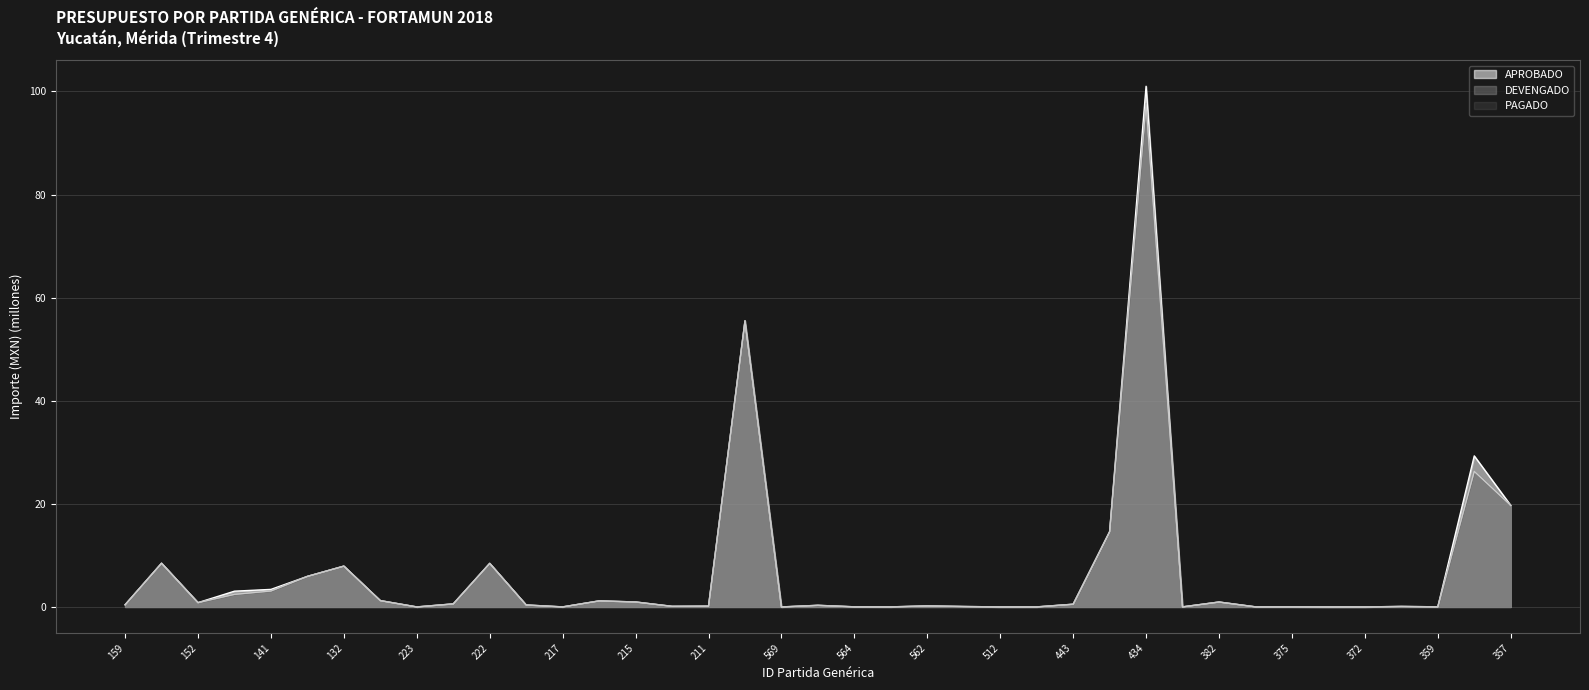

At how many categories does at least one series exceed 49?

2